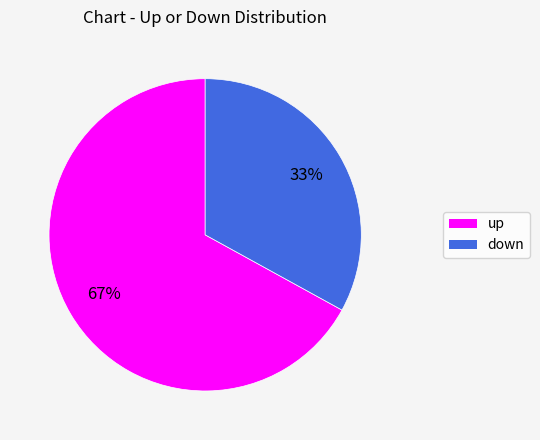

Which category has the smallest portion of the pie?

down